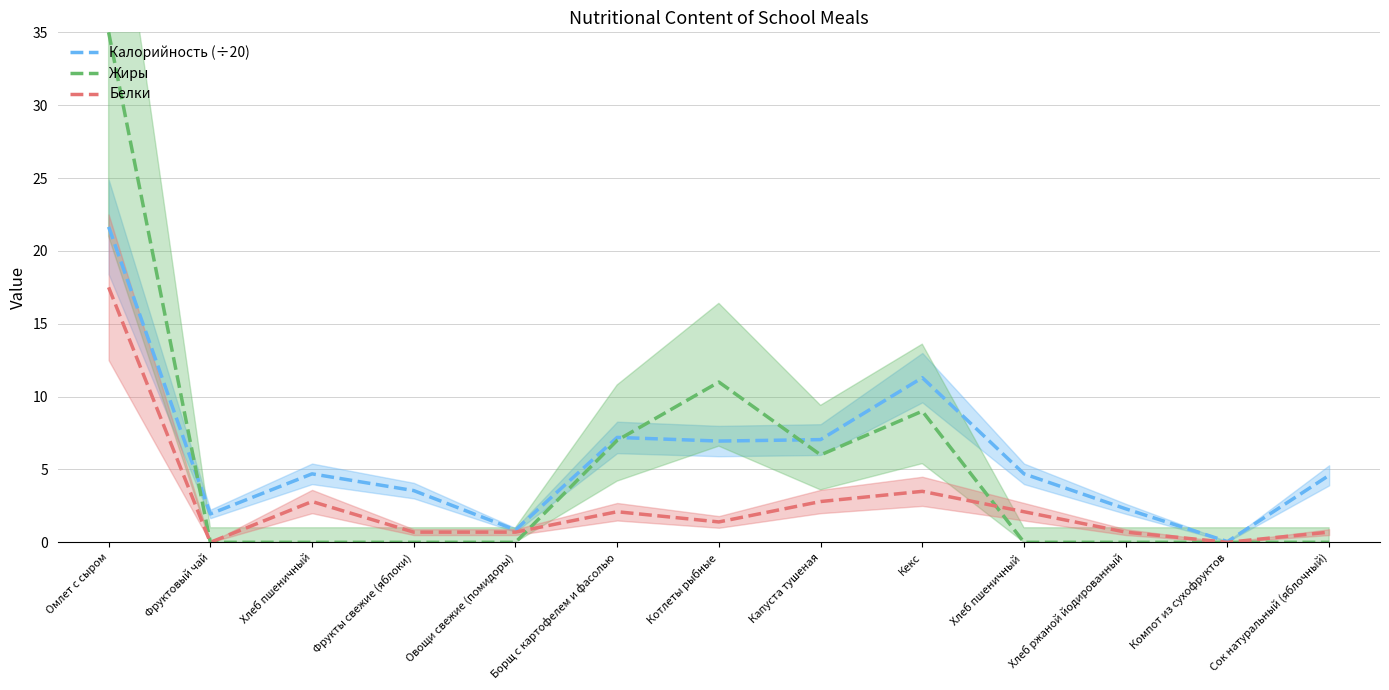

Between Хлеб пшеничный  and Сок натуральный (яблочный), which series saw the biggest shift?

Белки